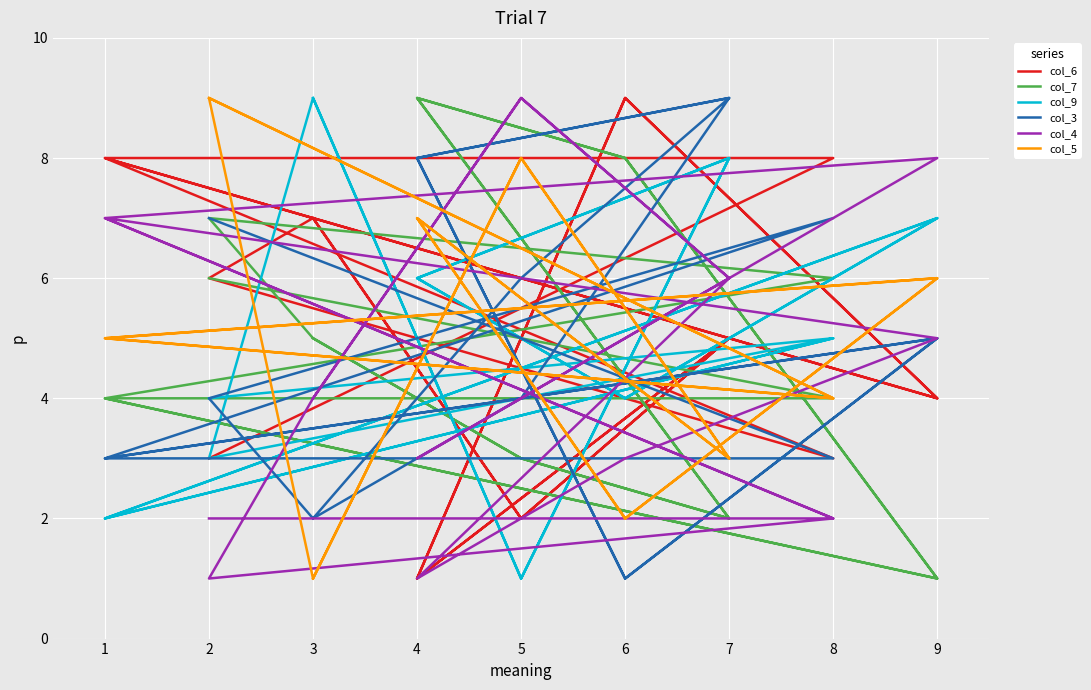

In col_5, how many points are lower than both neighbors (excluding endpoints)?

7